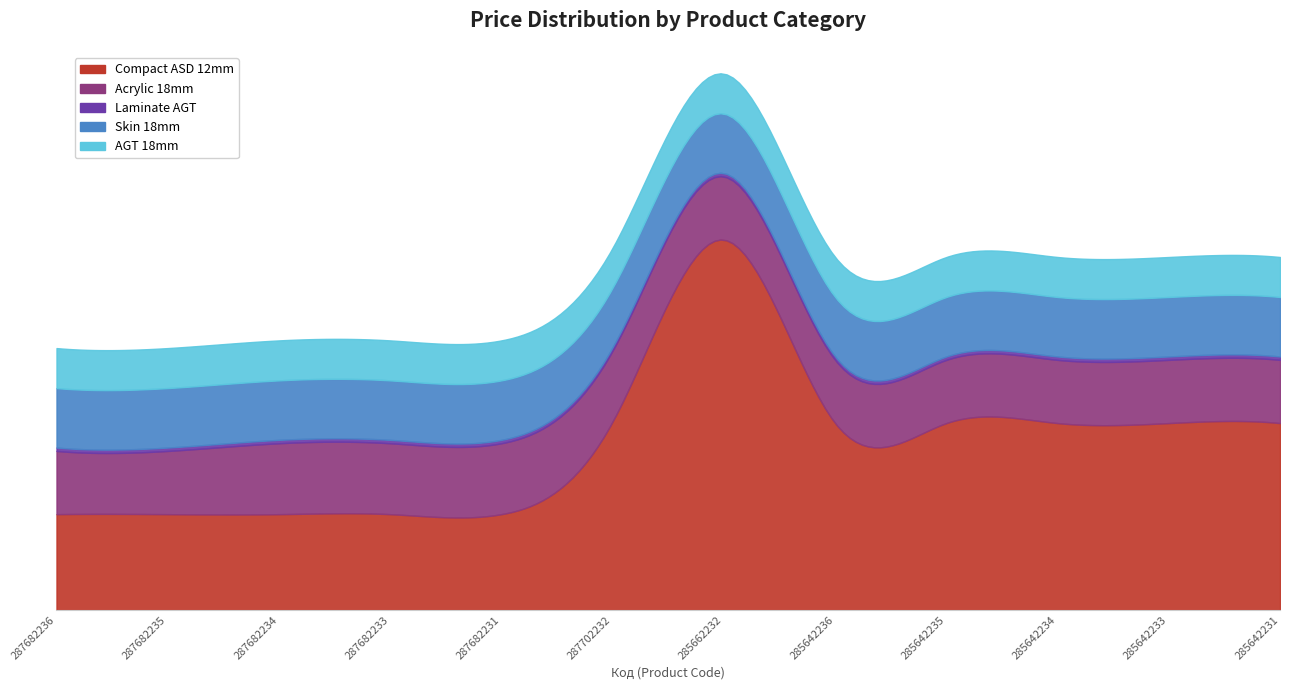

List the labels in order of Laminate AGT value, smallest first.

287682236, 287682235, 287682234, 287682233, 287682231, 287702232, 285662232, 285642236, 285642235, 285642234, 285642233, 285642231